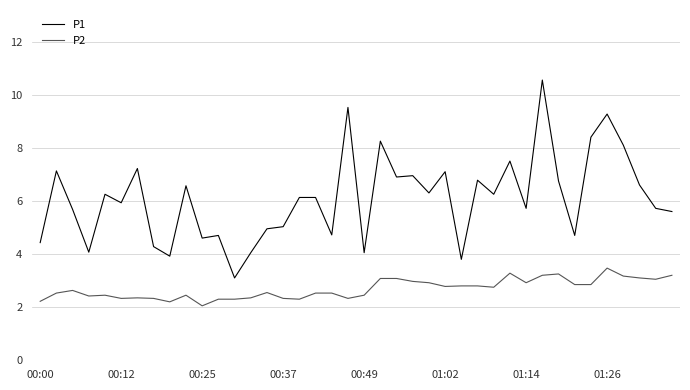

Which series has the widest spread of values?

P1